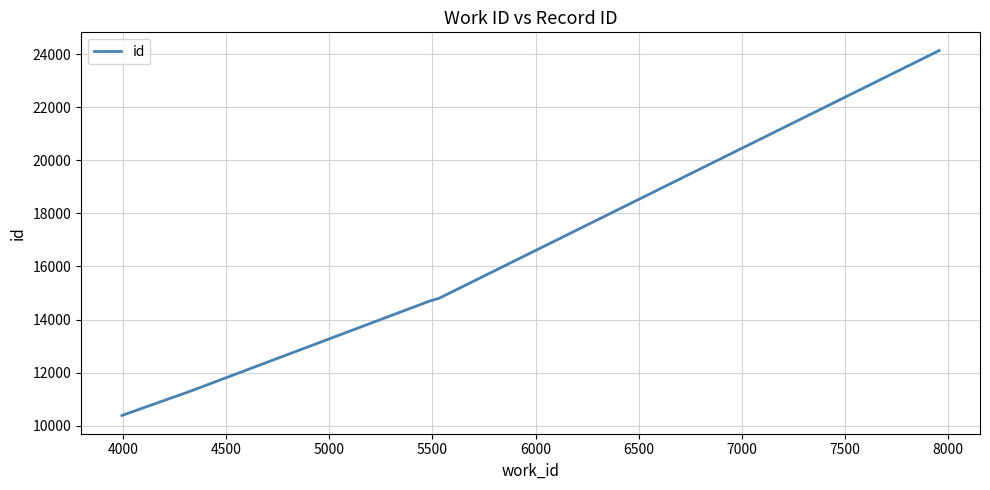

What is the difference between the maximum and minimum values?

13745